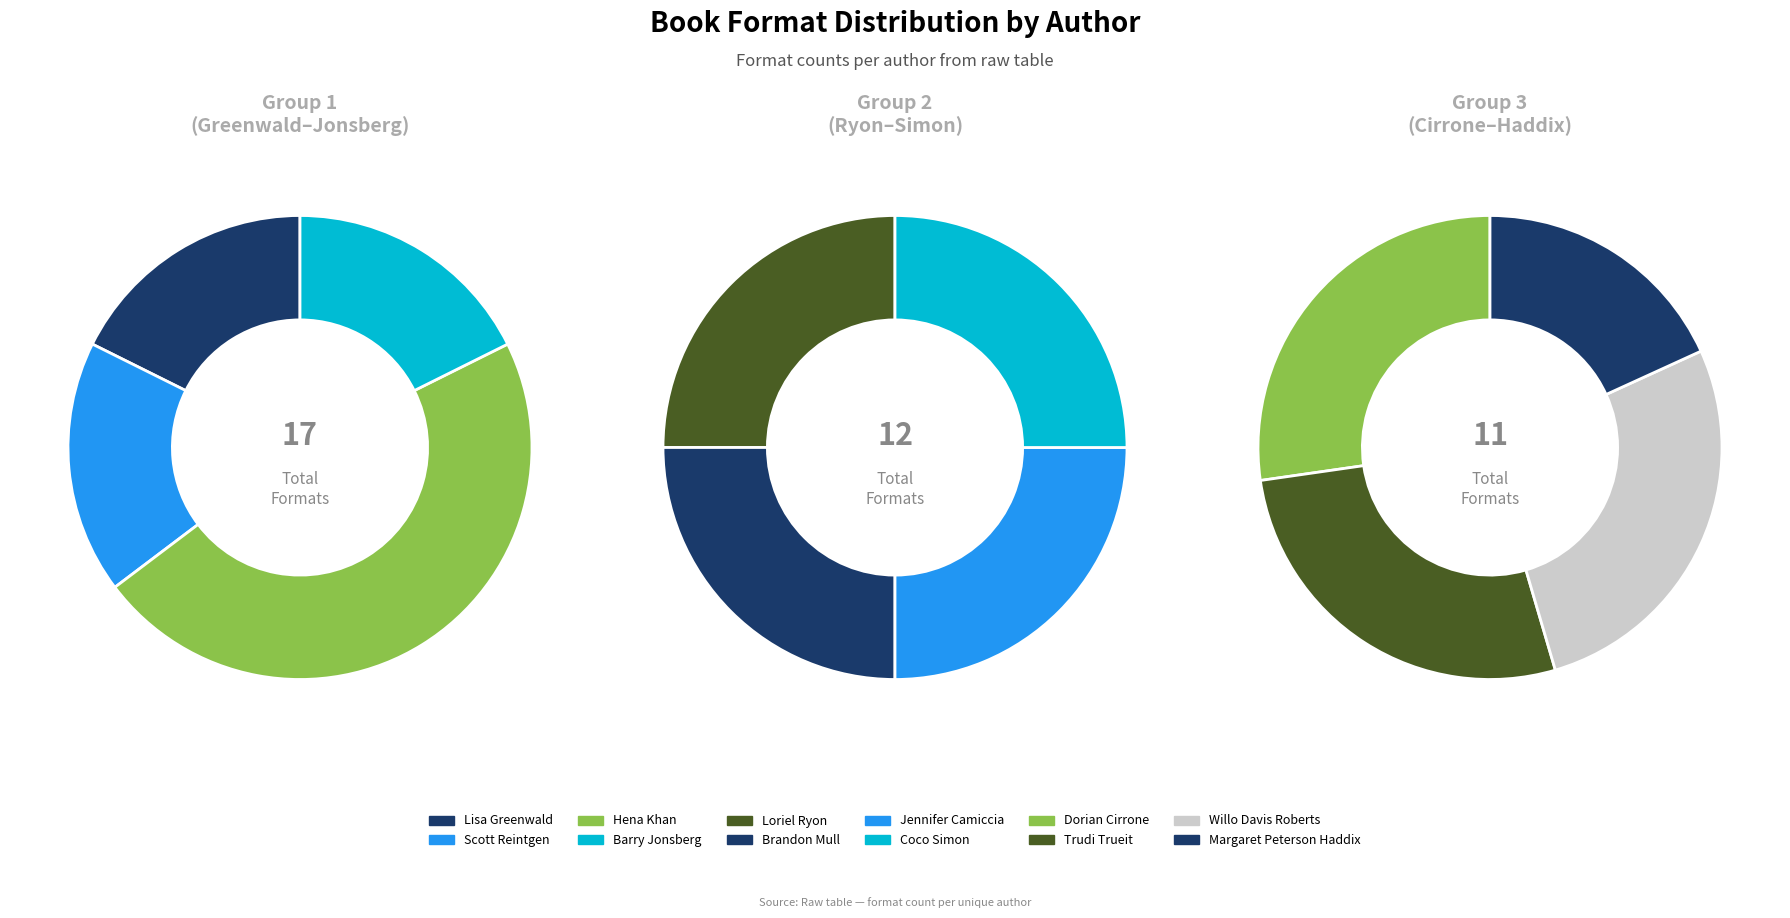

How many slices are in this pie chart?

12